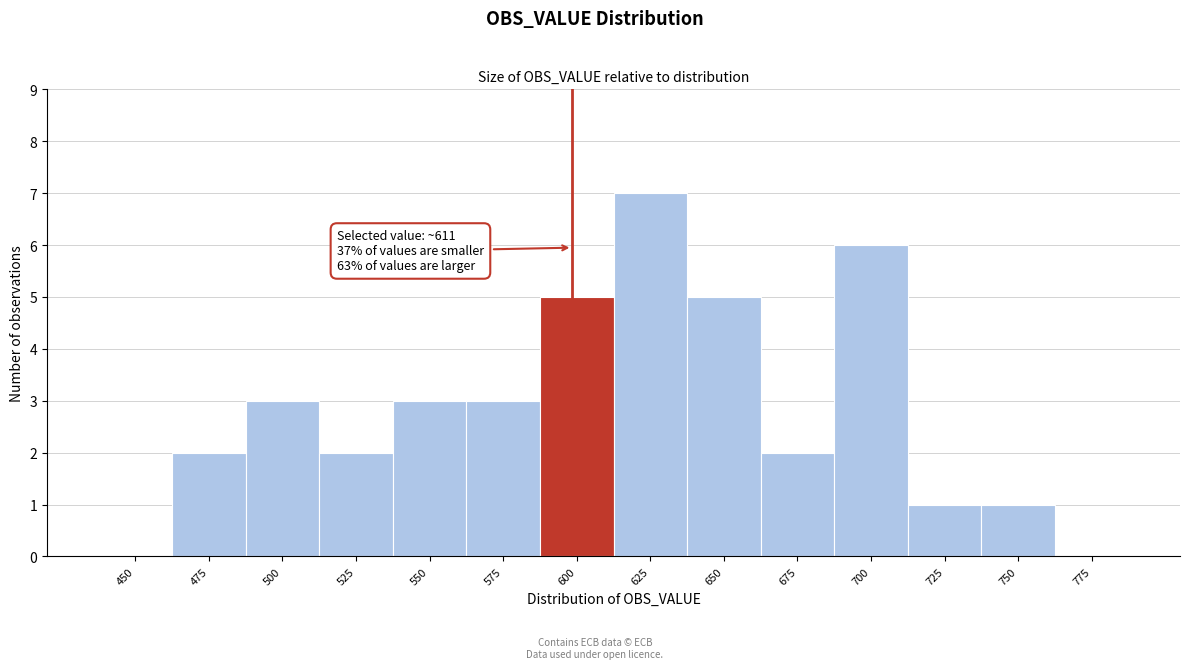

Reading left to right, list all the values displayed in this chart.

450=0	475=2	500=3	525=2	550=3	575=3	600=5	625=7	650=5	675=2	700=6	725=1	750=1	775=0